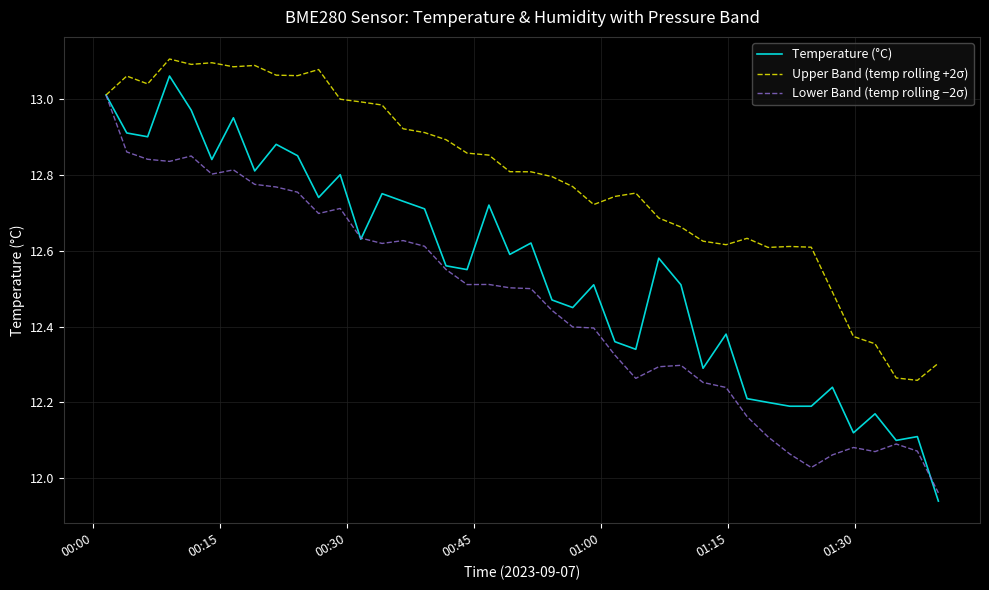

List the series in order of their overall mean, lowest first.

Lower Band (temp rolling −2σ), Temperature (°C), Upper Band (temp rolling +2σ)